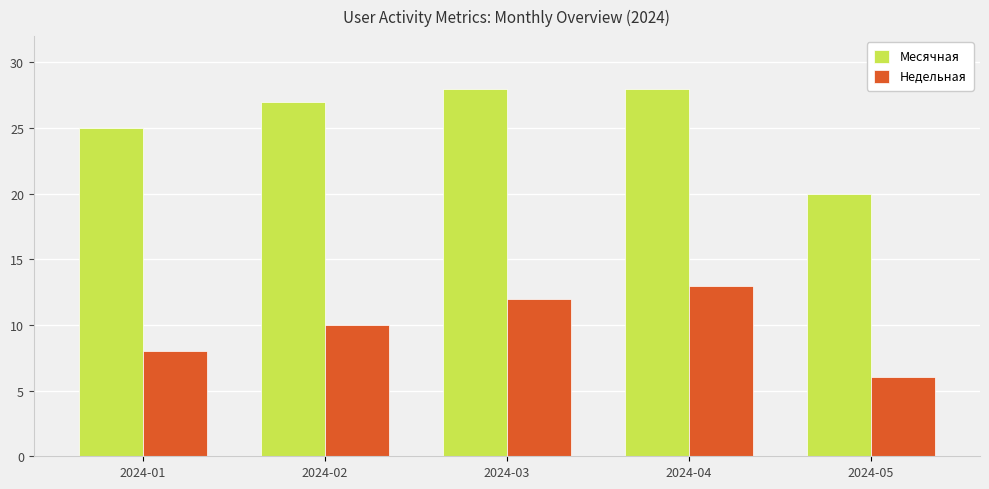

How many bars are there in each group?

2